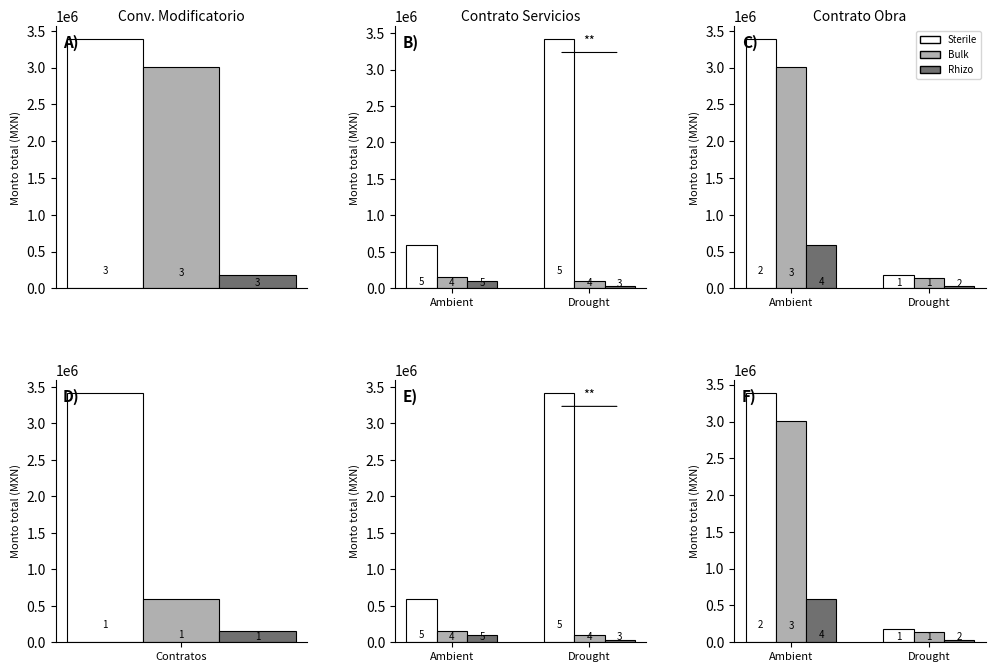

What are all the series names shown in the legend?

Sterile, Bulk, Rhizo